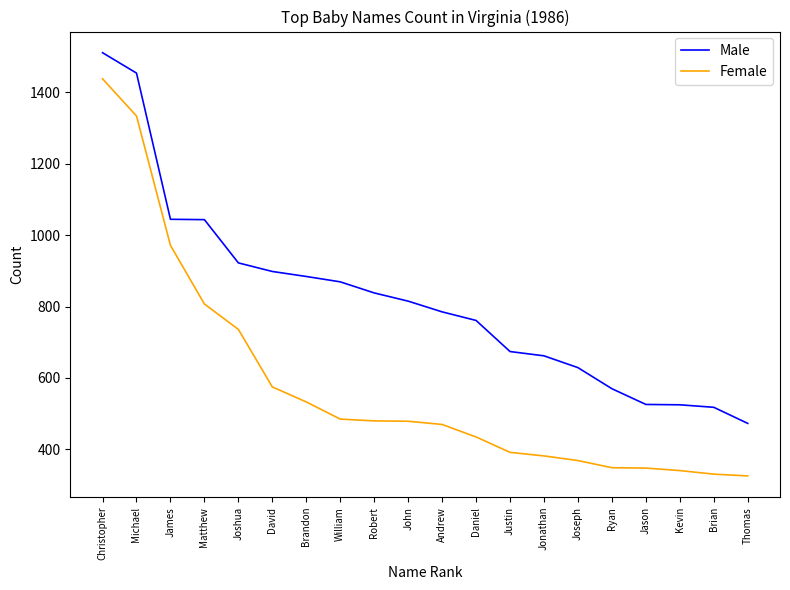

At John, list the series in order from smallest to largest.

Female, Male